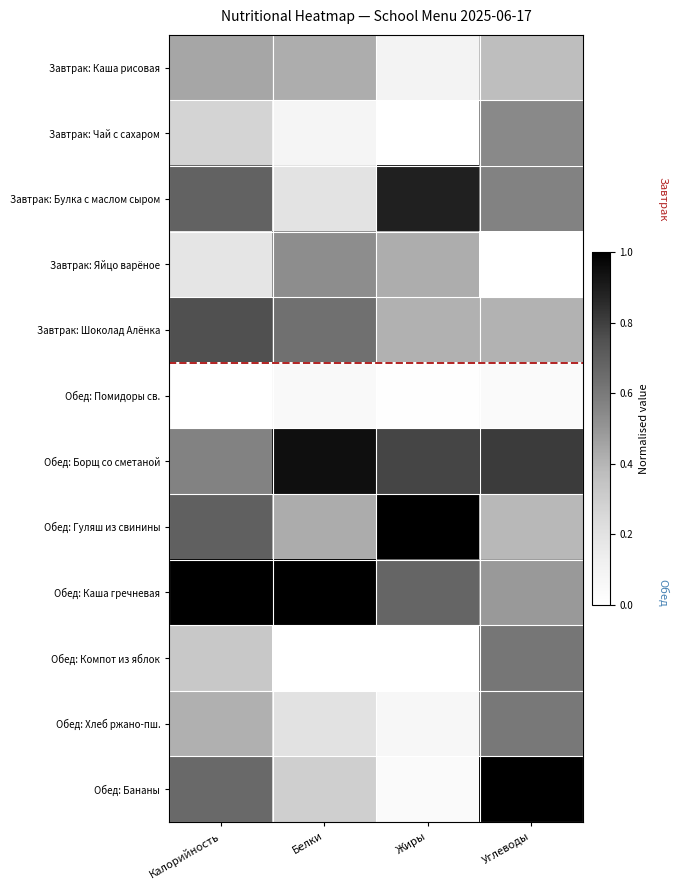

Which category has the highest value across all series?

Жиры